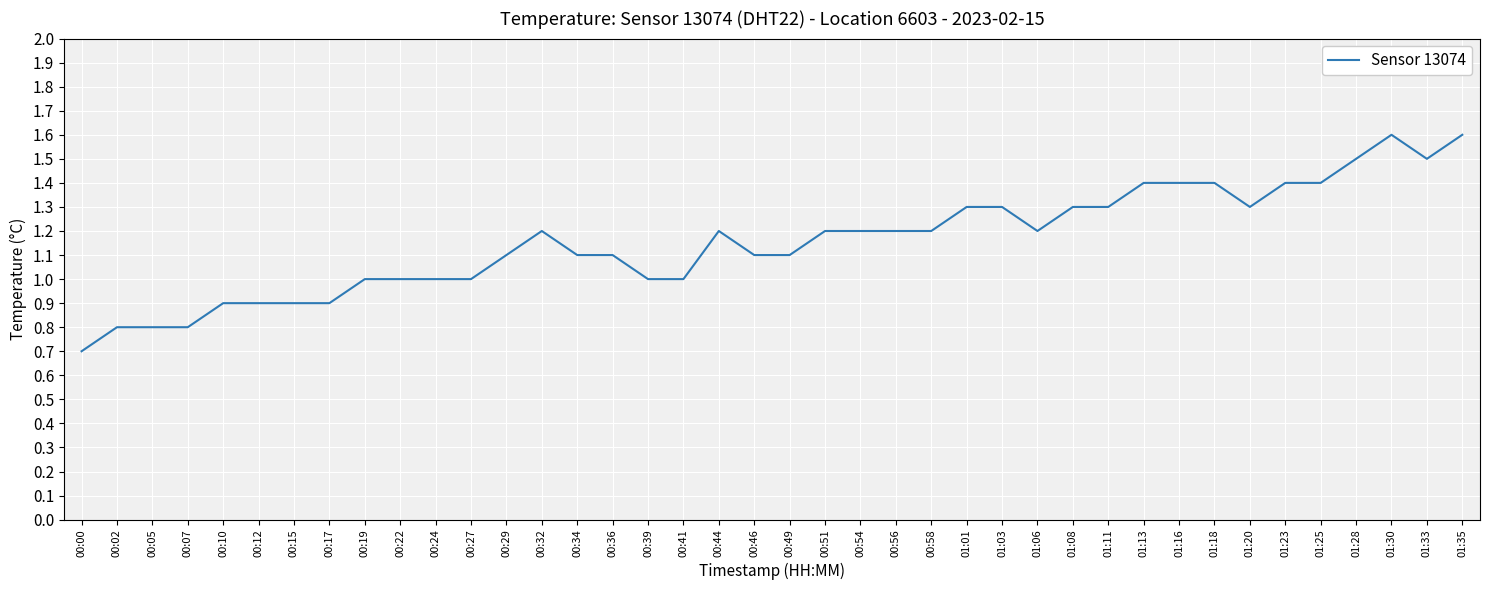

Approximately how many times larger is the value at 01:16 compared to 00:41?

1.4